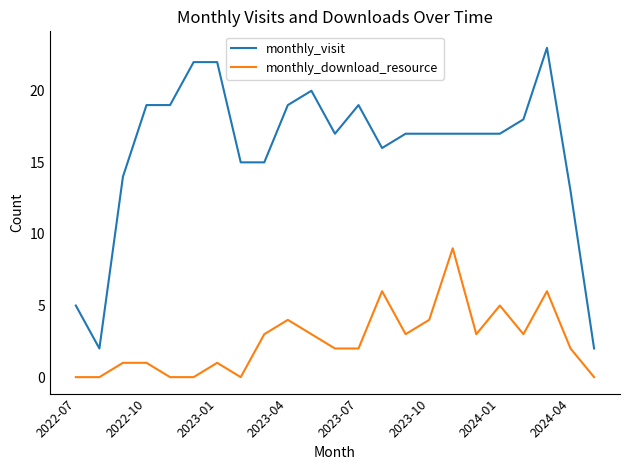

Rank the series by their maximum value, from lowest to highest.

monthly_download_resource, monthly_visit